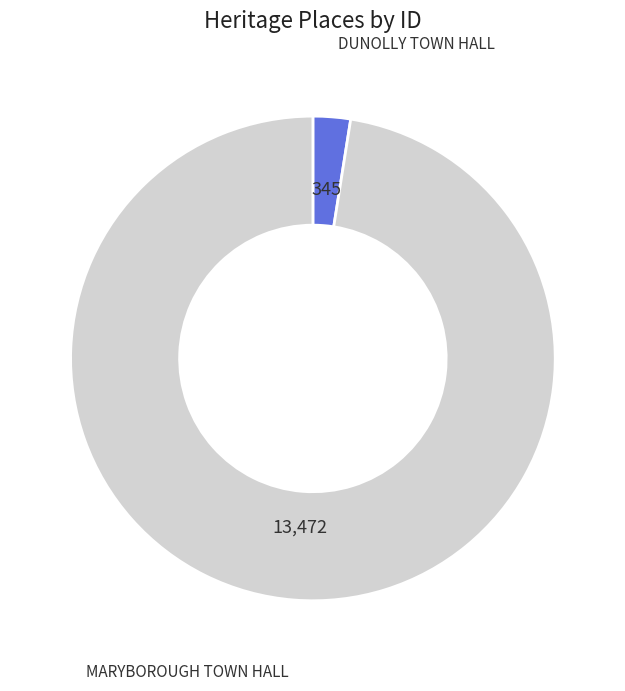

Is there any slice that represents more than half of the pie?

Yes